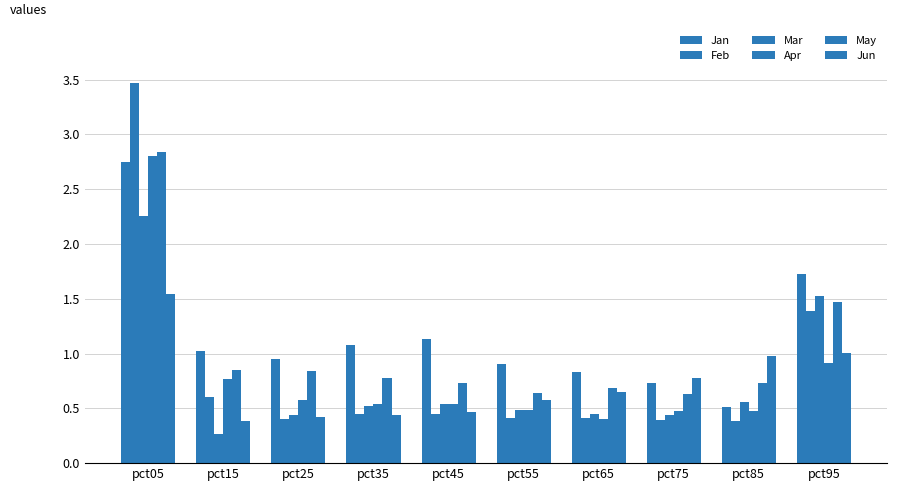

What is the difference between the second highest and second lowest values in the Jun series?

0.6